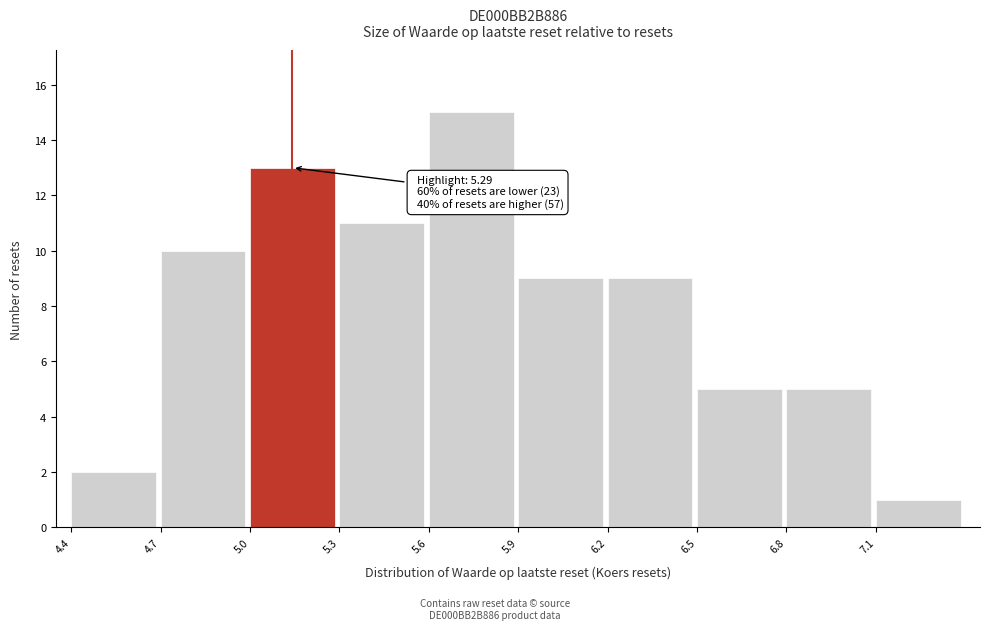

Which range on the x-axis has the tallest bar?

5.6 to 5.9